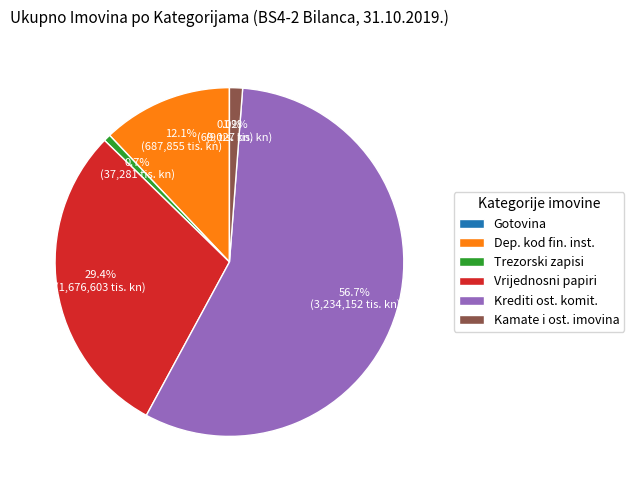

Which has a higher value, Vrijednosni papiri or Trezorski zapisi?

Vrijednosni papiri